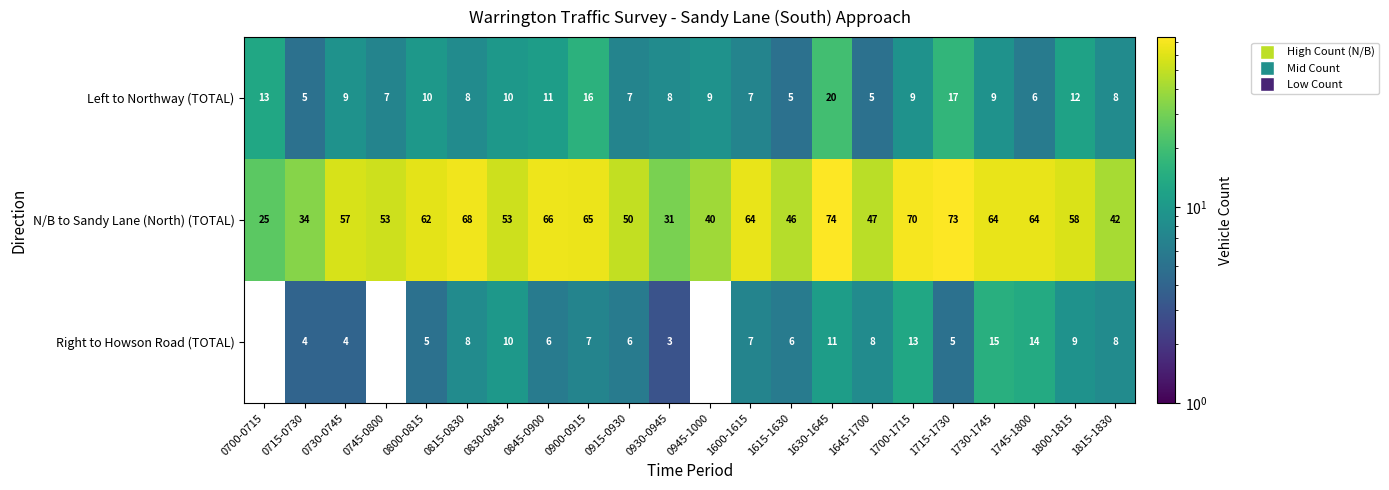

Is it true that N/B to Sandy Lane (North) (TOTAL) equals 67 at 1645-1700?

False